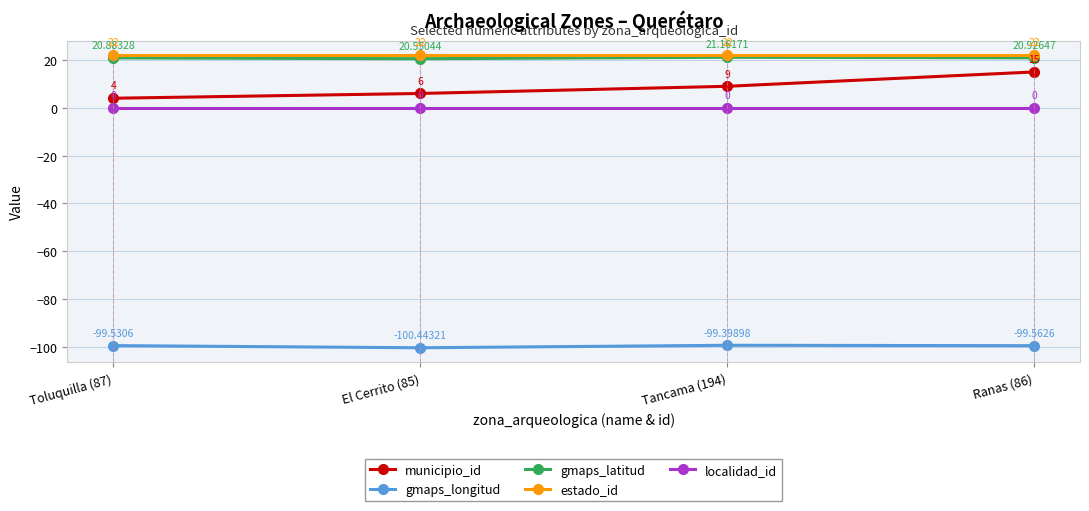

What is the smallest value displayed?

-100.4